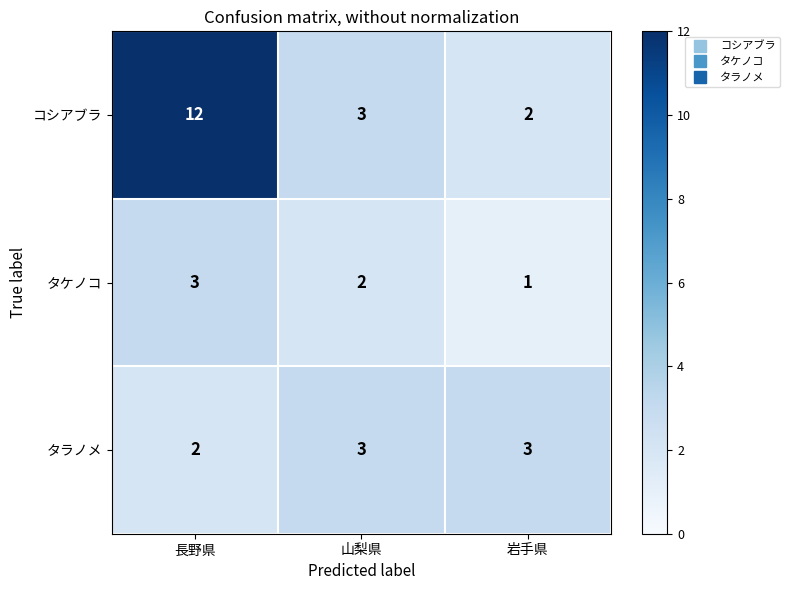

Reading left to right, transcribe all the data shown in this chart.

コシアブラ: 12	3	2
タケノコ: 3	2	1
タラノメ: 2	3	3